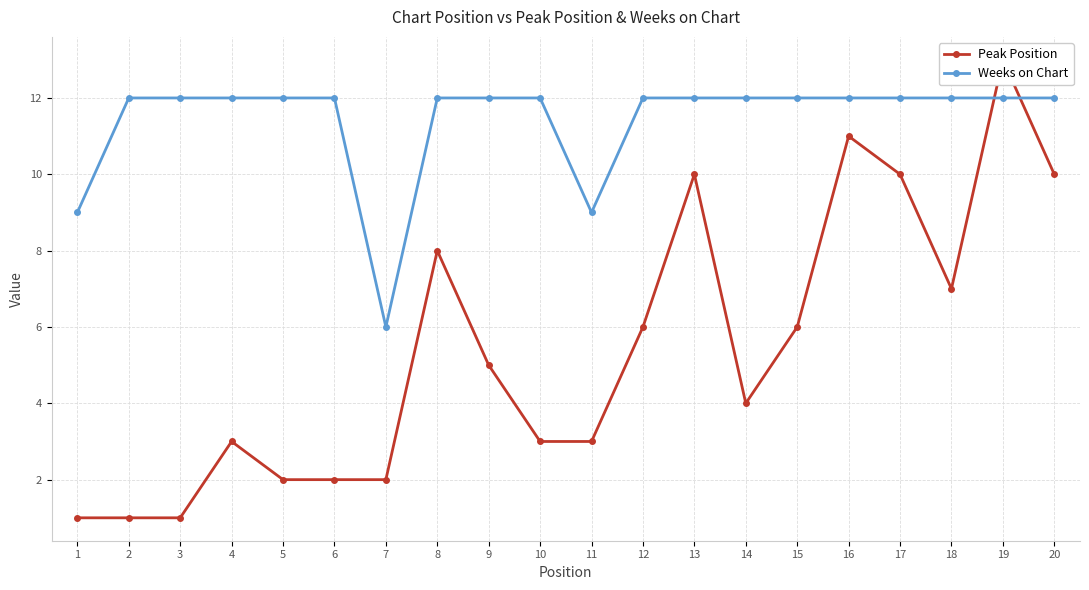

How many intersections are there between Peak Position and Weeks on Chart?

2